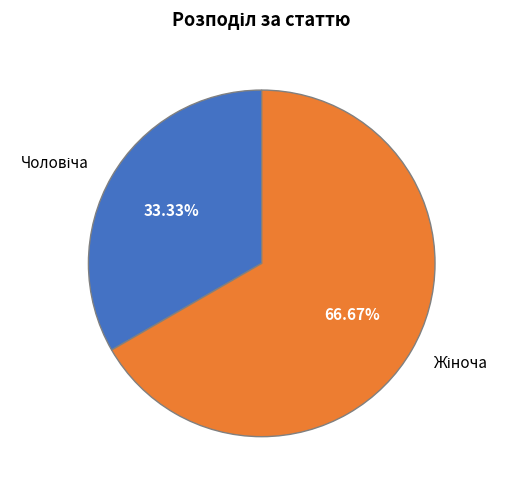

Is there a majority slice in this chart?

Yes